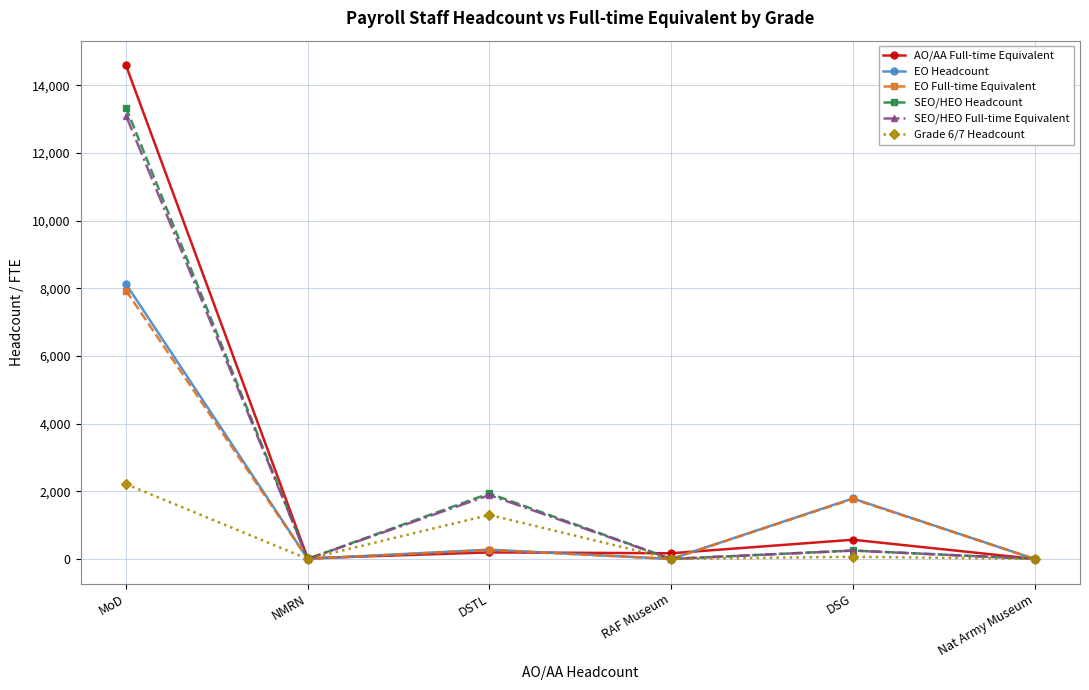

At which label is EO Headcount closest to 4065?

DSG